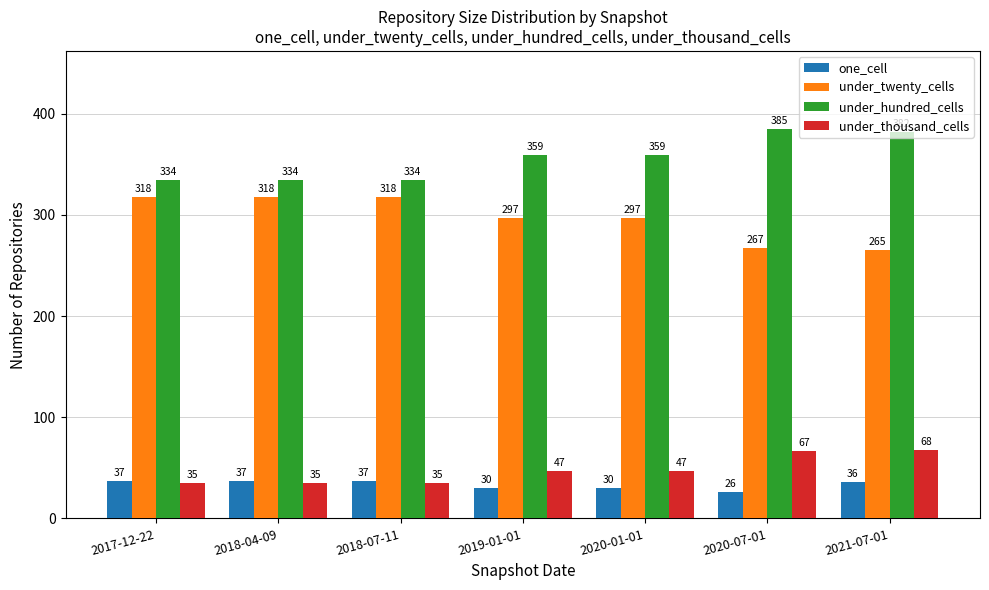

How many series are shown in this chart?

4